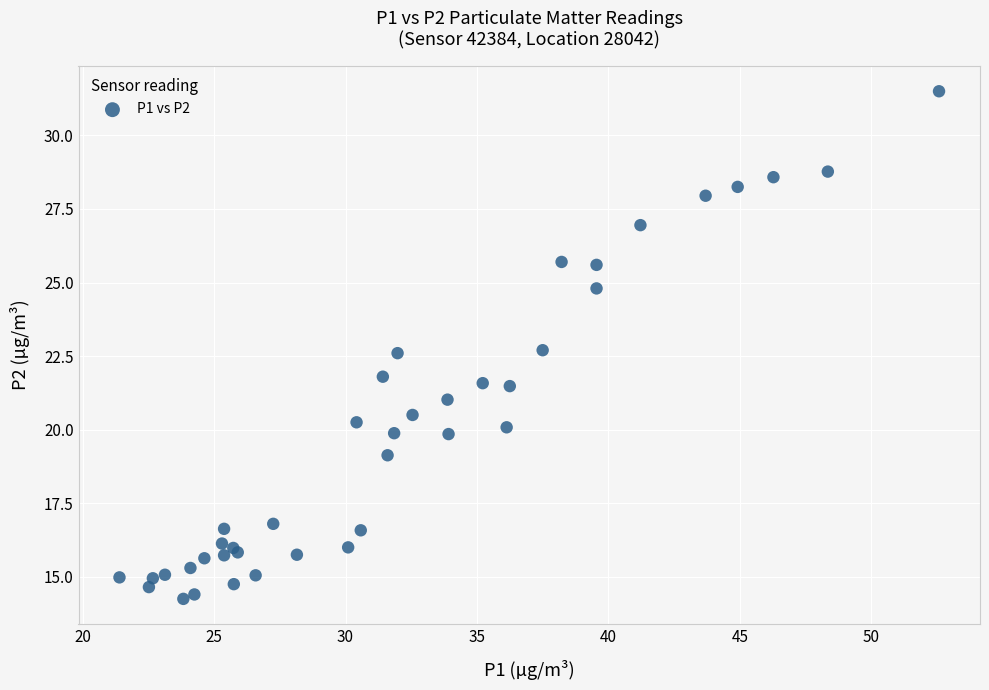

What Y value in the scatter plot is closest to 22?

21.8